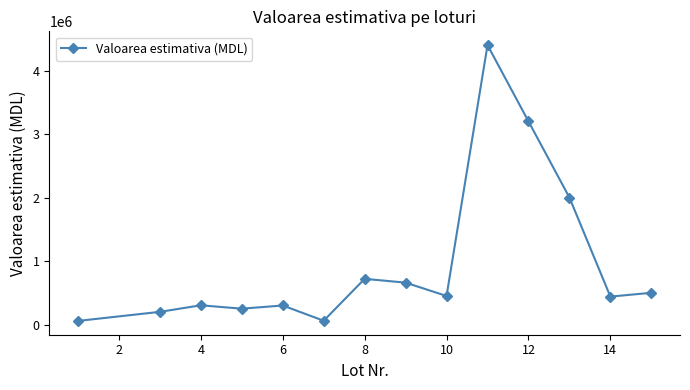

True or false: there are more than 0 points higher than both neighbors.

True